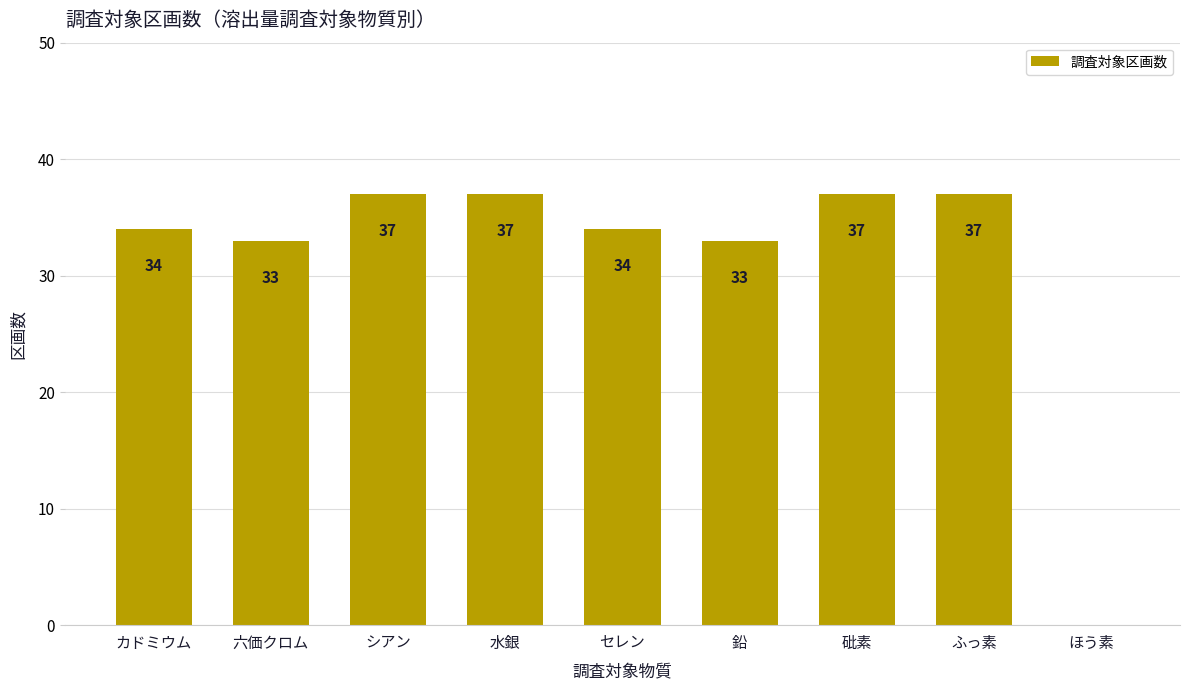

Read the value at セレン, to the nearest 5.

35